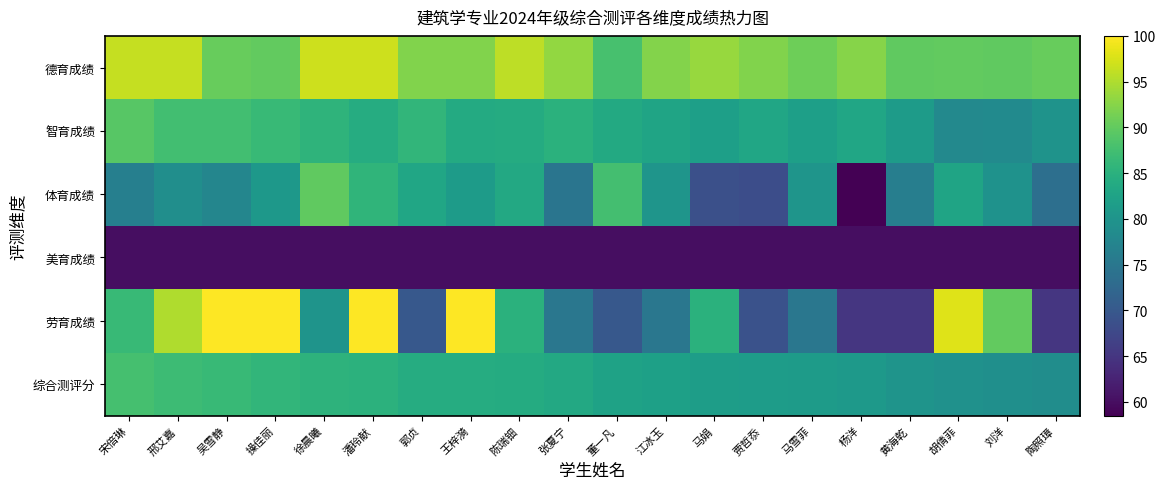

What value does the 美育成绩 series have at 胡倩菲?

60.0